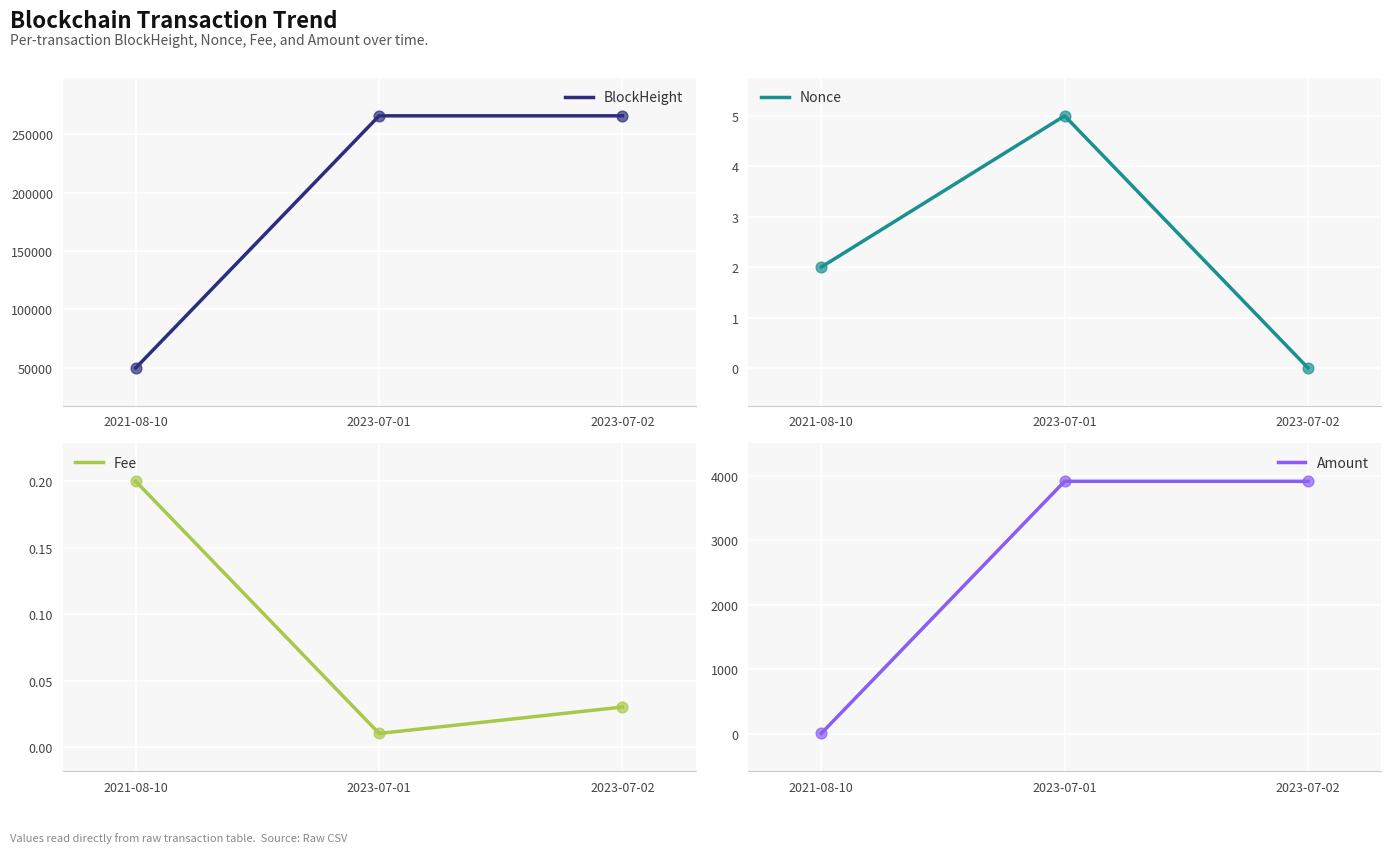

Is the value of Fee at 2023-07-01 greater than the value of BlockHeight at 2023-07-01?

No